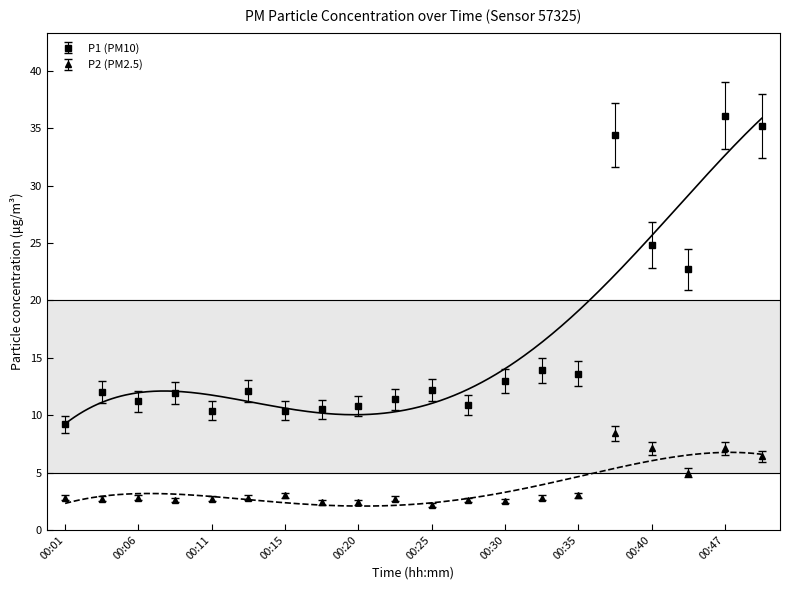

How many lines are shown in the chart?

2